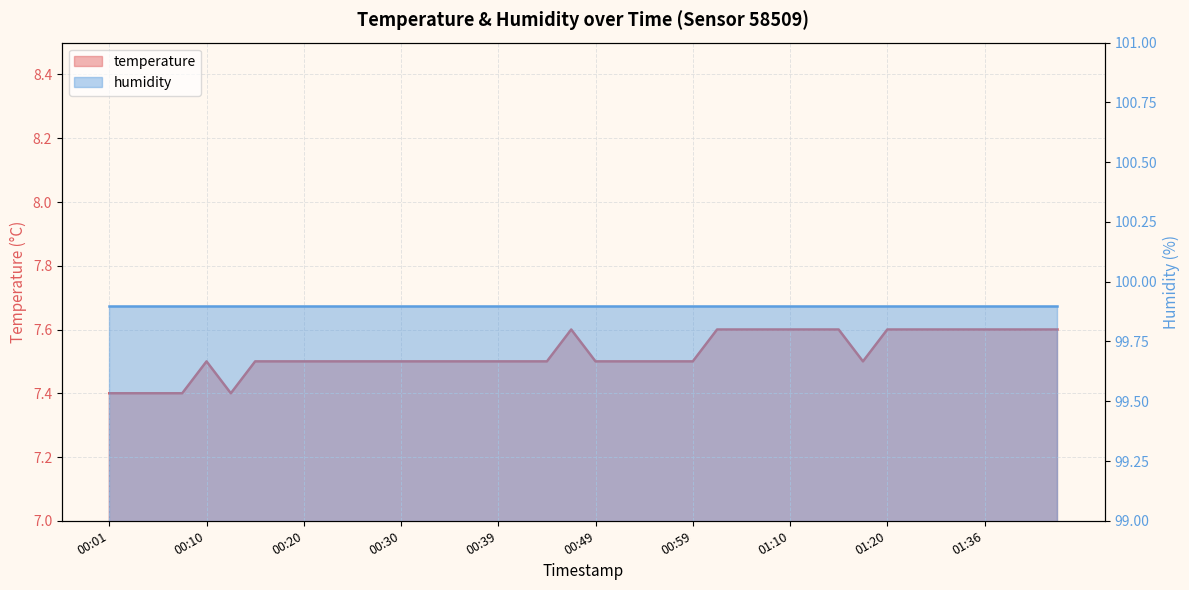

Approximately how many times larger is the value at 00:49 compared to 00:54?

1.0